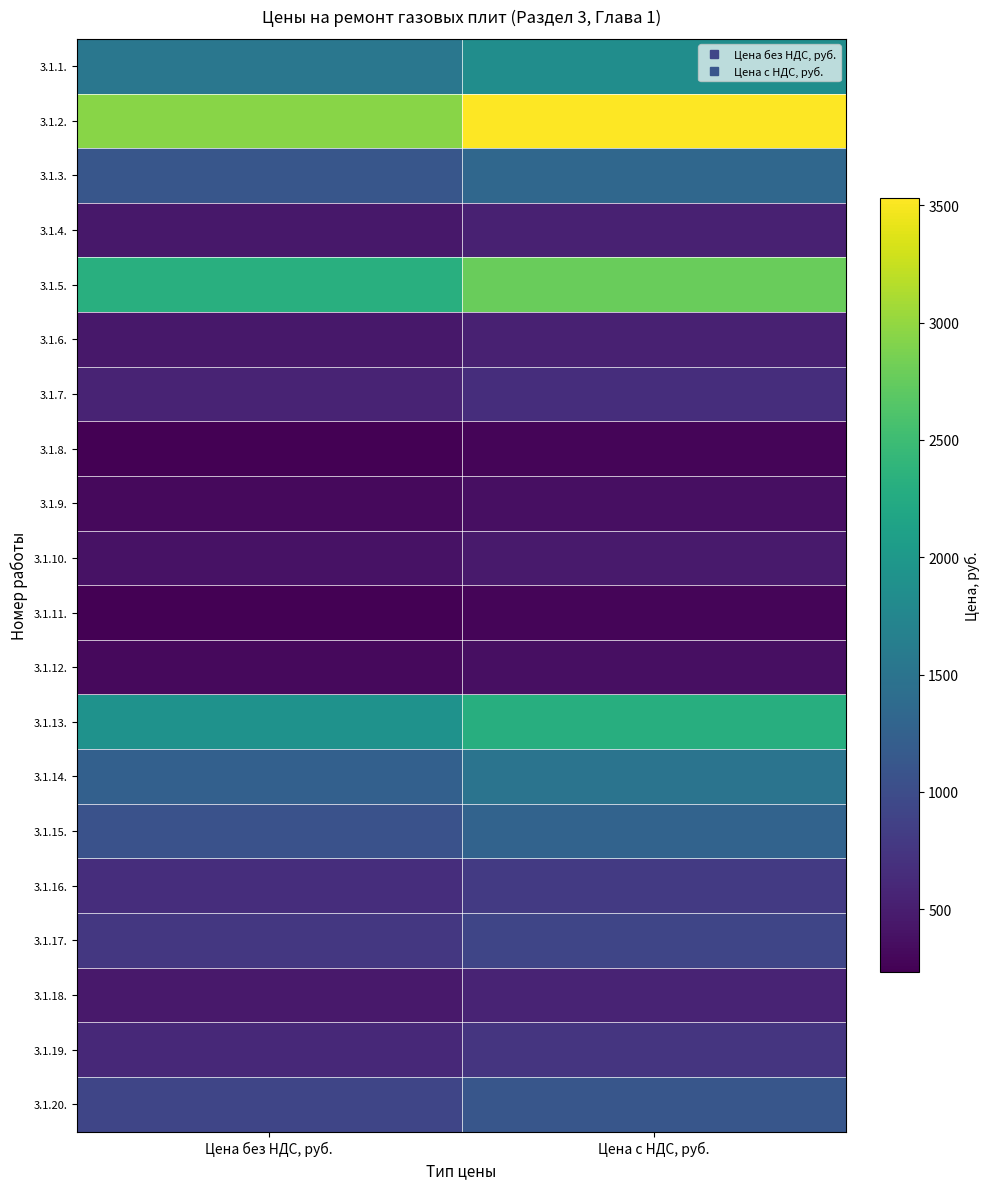

What is the spread (max minus min) of values at Цена с НДС, руб.?

3254.0